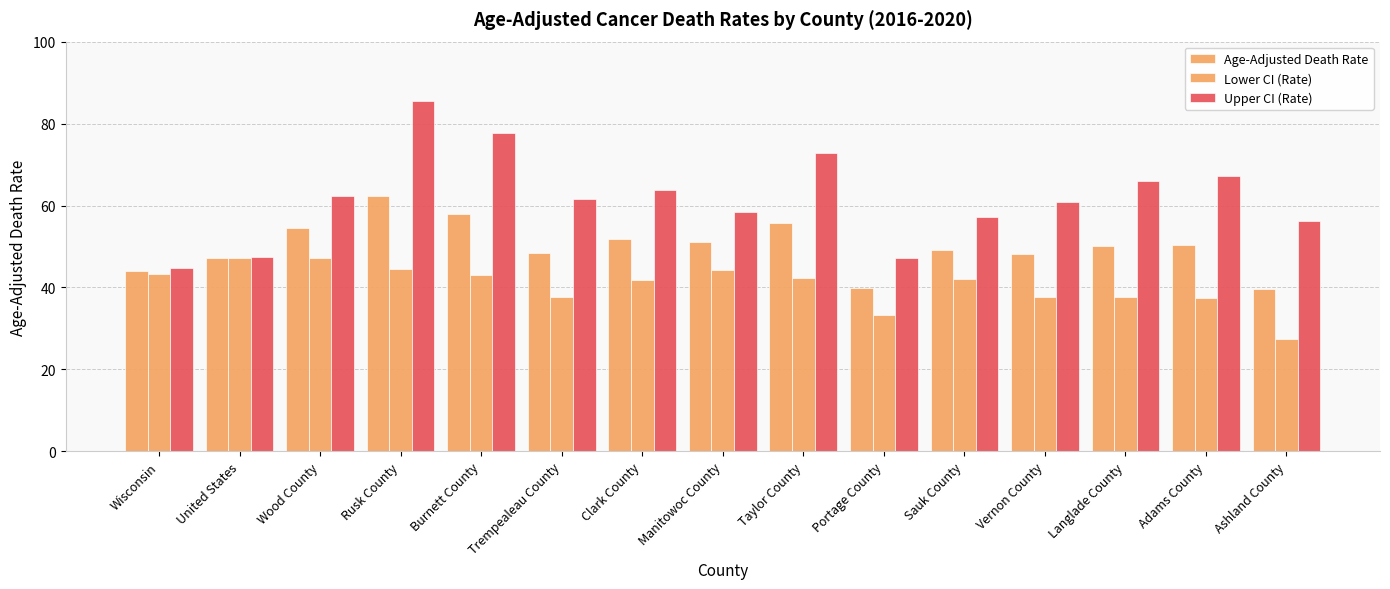

How many bars are there in each group?

3